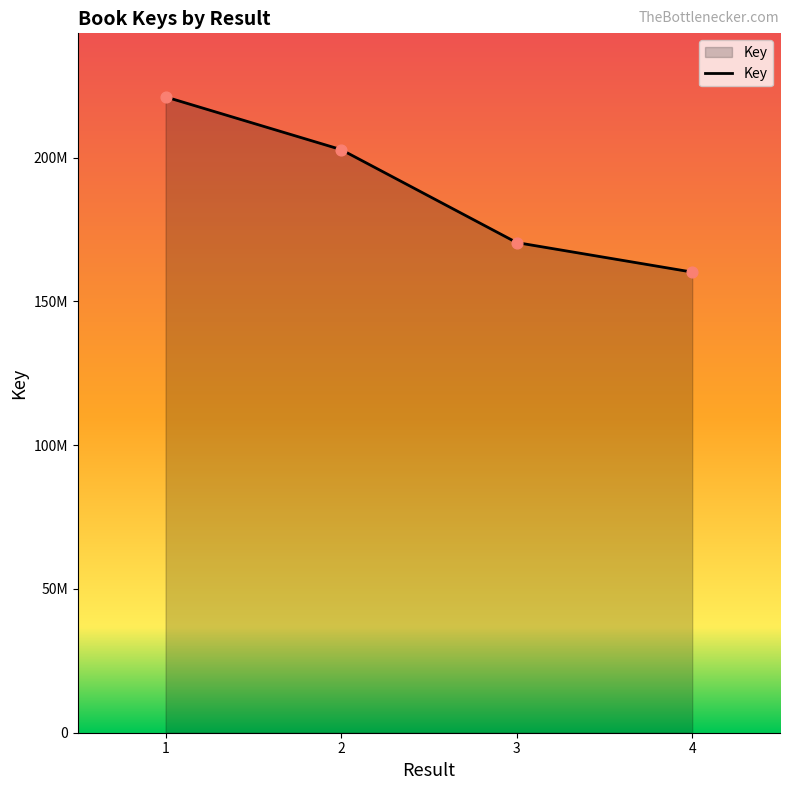

What is the ratio of the value at 1 to the value at 2?

1.1